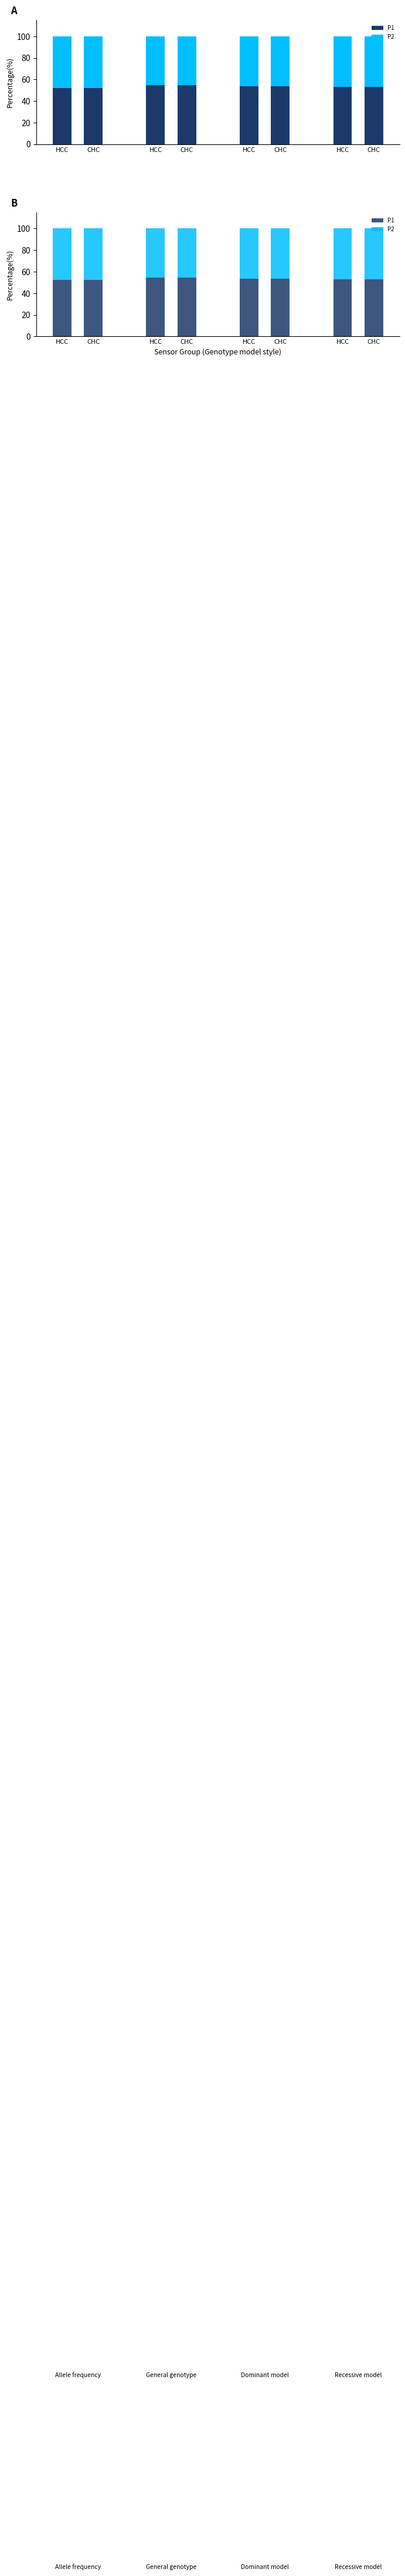

Where is P1 nearest to the value 53?

HCC